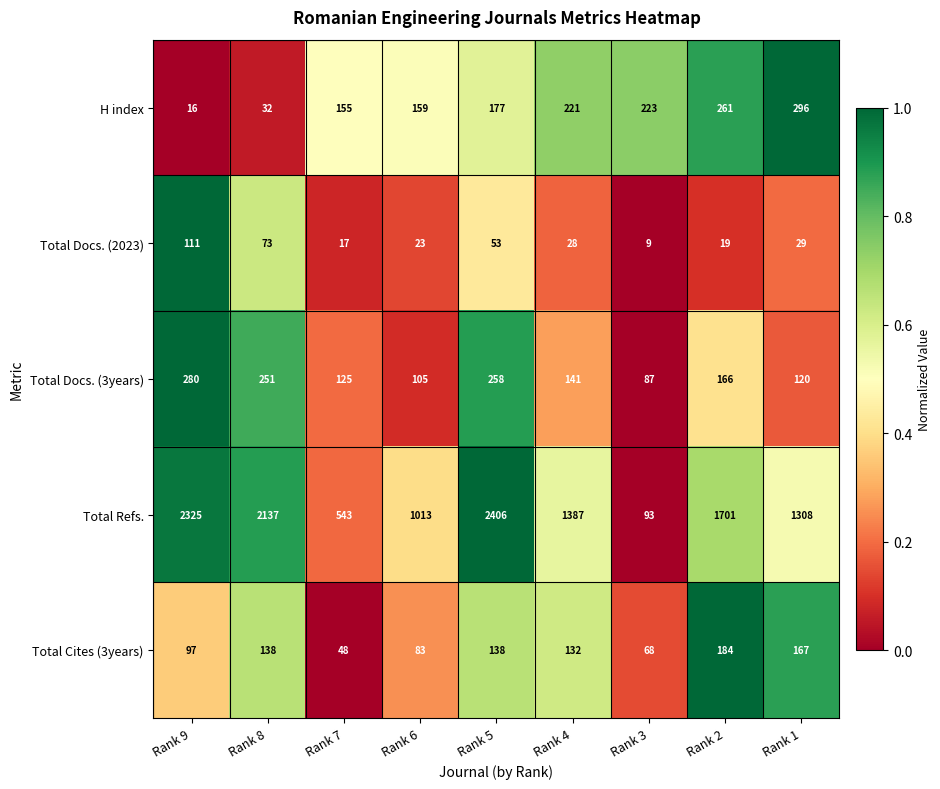

The Total Refs. series shows 3559 at Rank 8. True or false?

False